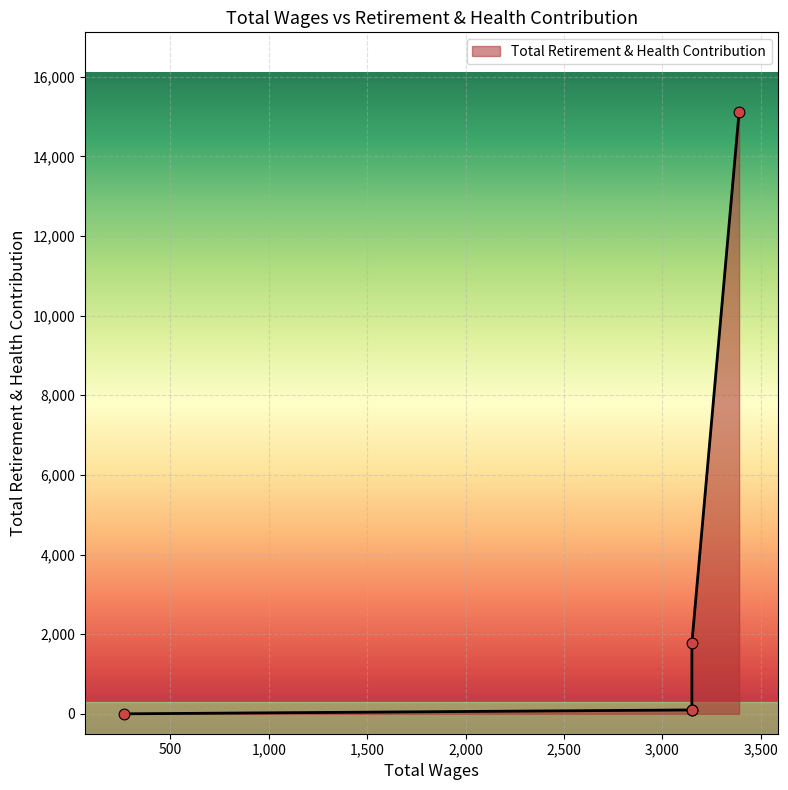

What is the change in value from 3150.0 to 265.0?

-97